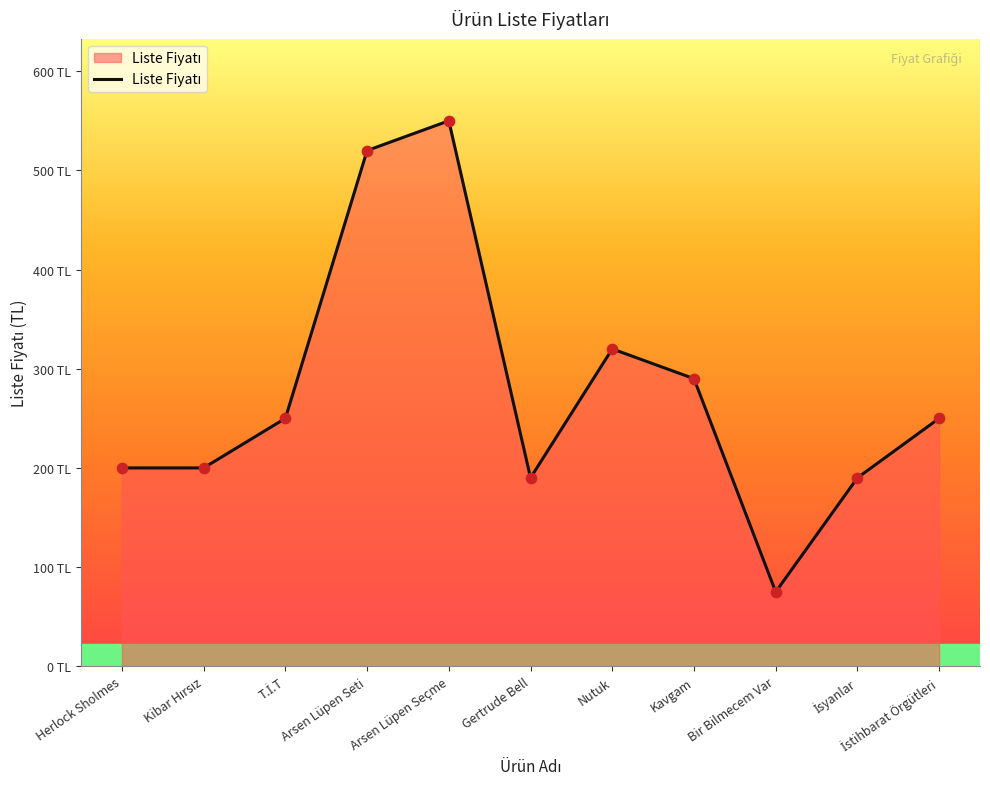

Does the chart have visible grid lines?

No